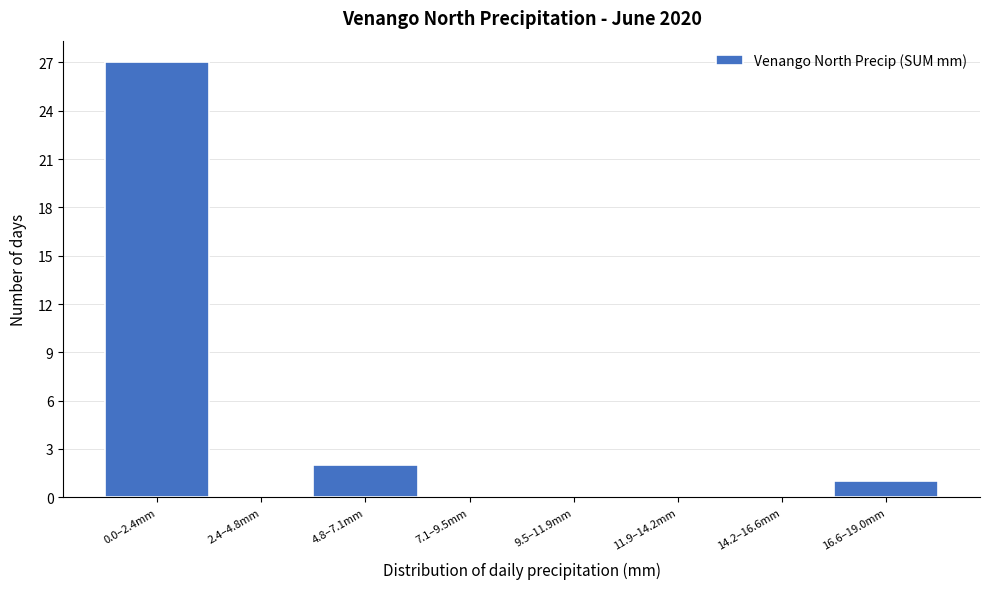

Reading left to right, transcribe all the data shown in this chart.

0.0–2.4mm=27	2.4–4.8mm=0	4.8–7.1mm=2	7.1–9.5mm=0	9.5–11.9mm=0	11.9–14.2mm=0	14.2–16.6mm=0	16.6–19.0mm=1